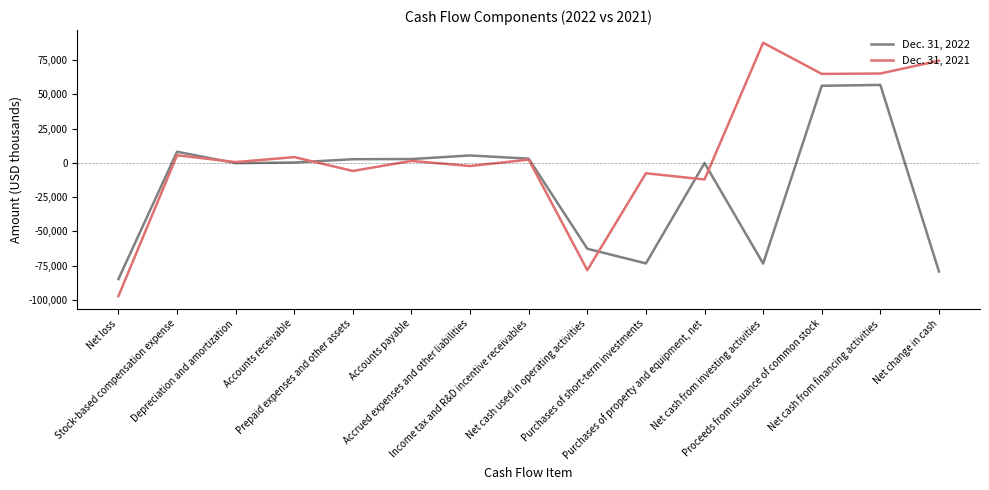

Which series has the largest total across all categories?

Dec. 31, 2021